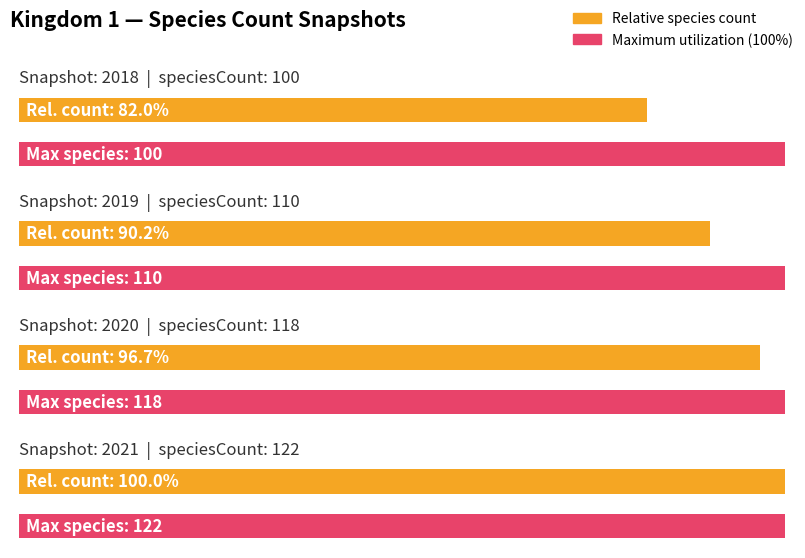

The value of Average utilization at 2021-07-01 is 122. True or false?

True